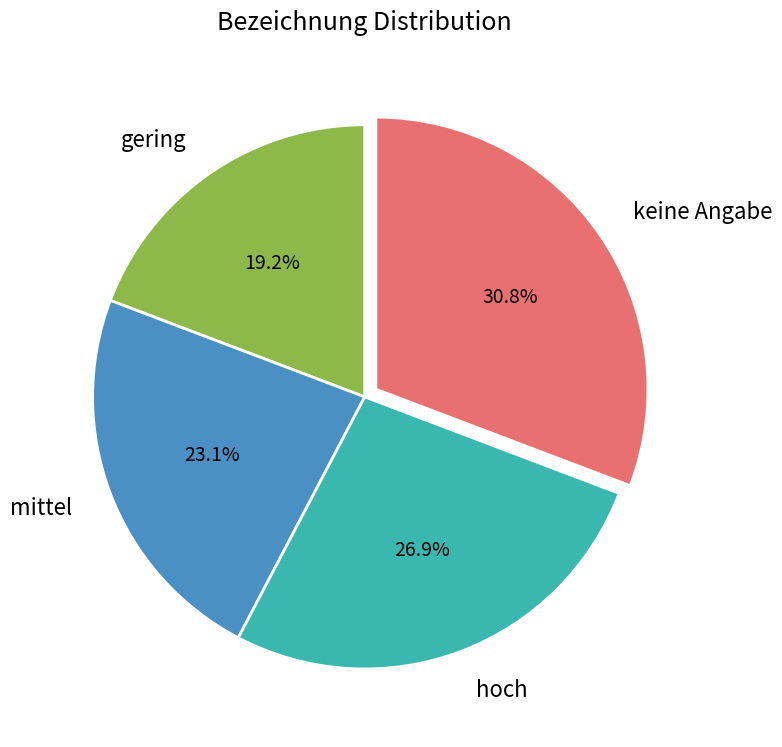

What percentage is the keine Angabe slice, to the nearest percent?

31%